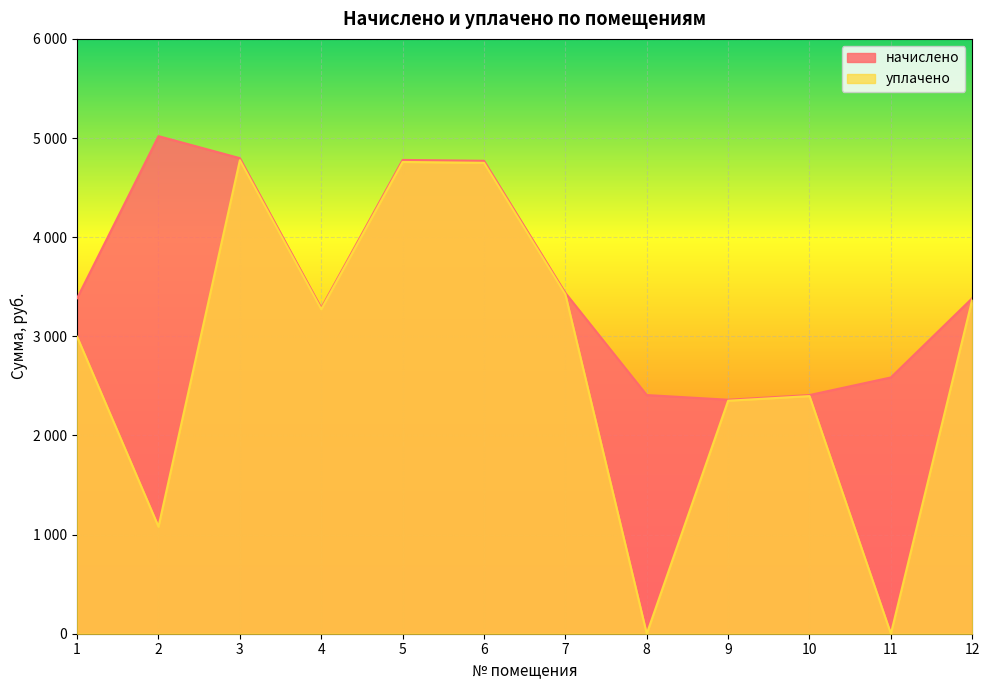

At 4, list the series in order from largest to smallest.

начислено, уплачено